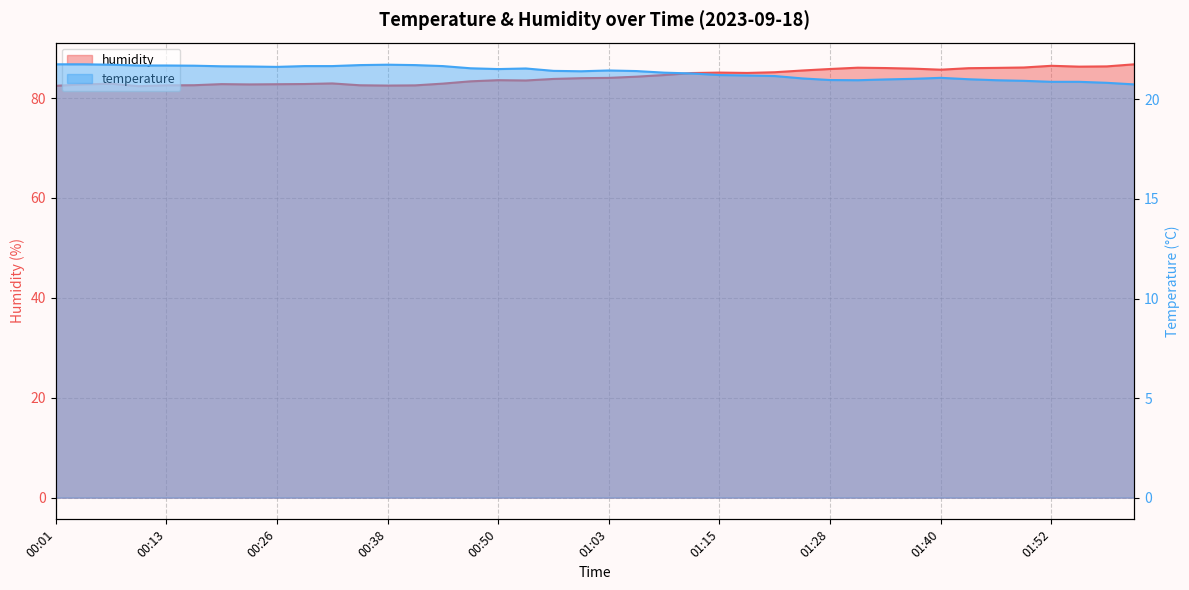

Which series has the largest total across all categories?

humidity